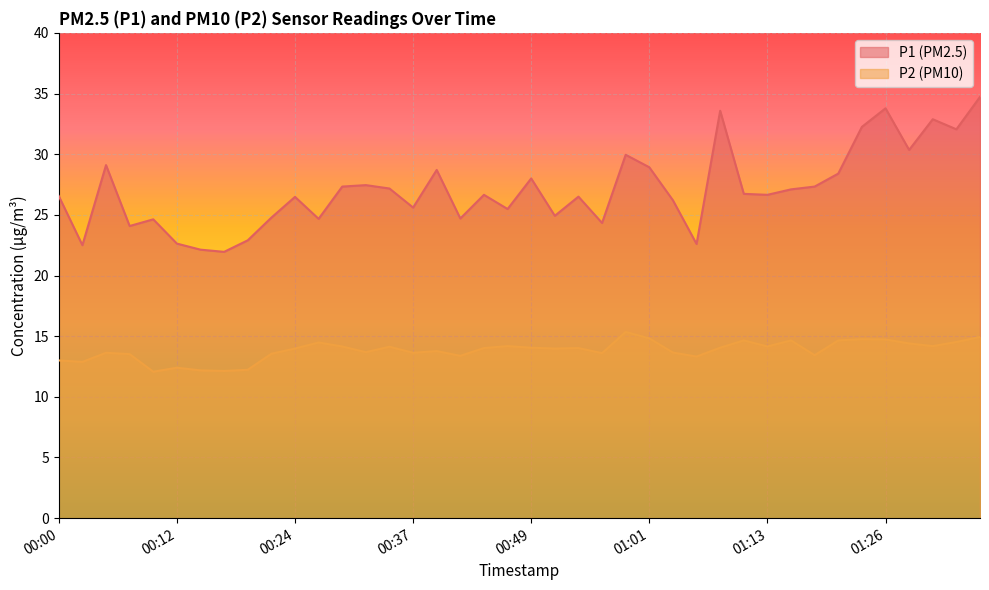

Is the value of P2 at 00:32 greater than the value of P1 at 00:39?

No